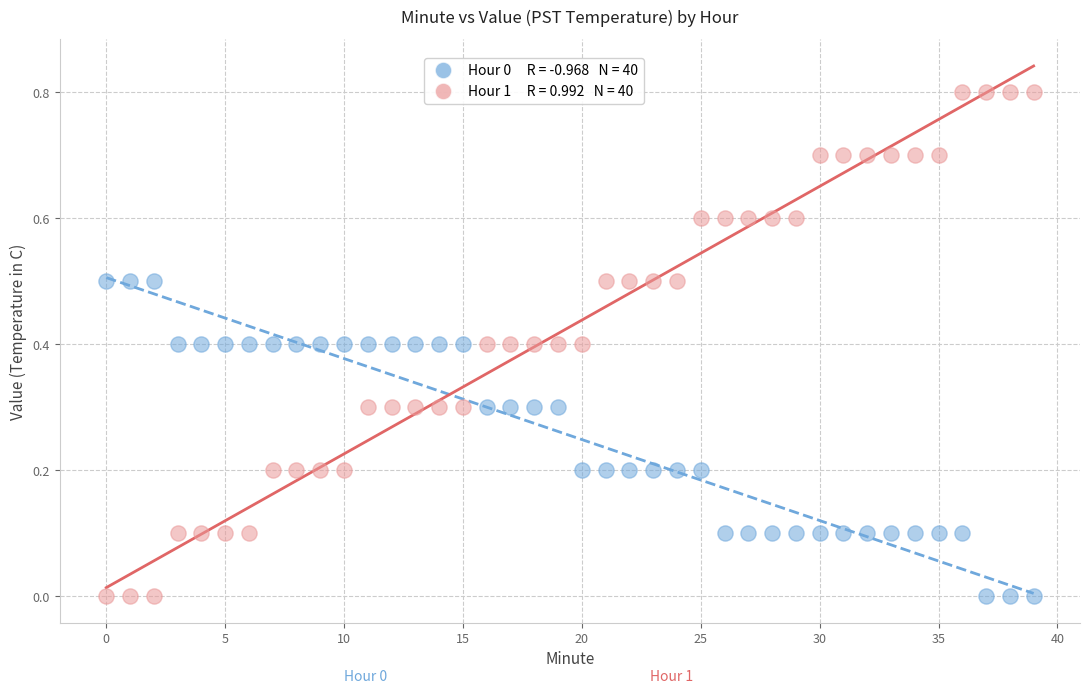

Across all data points, what is the range of Y values (max minus min)?

0.8